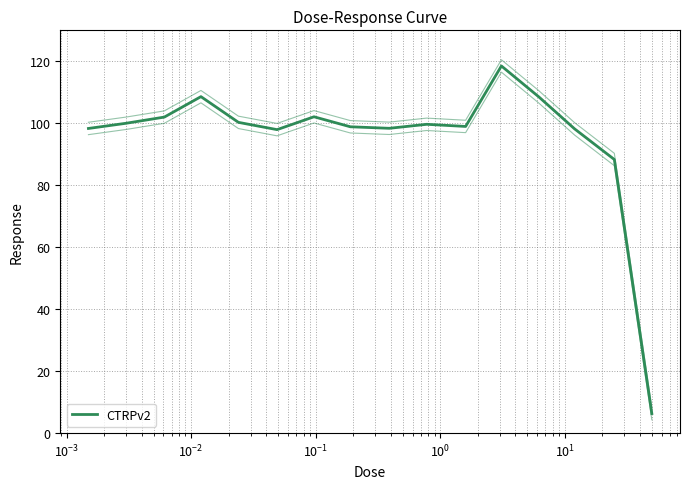

Is this an area chart (filled region under the line)?

No